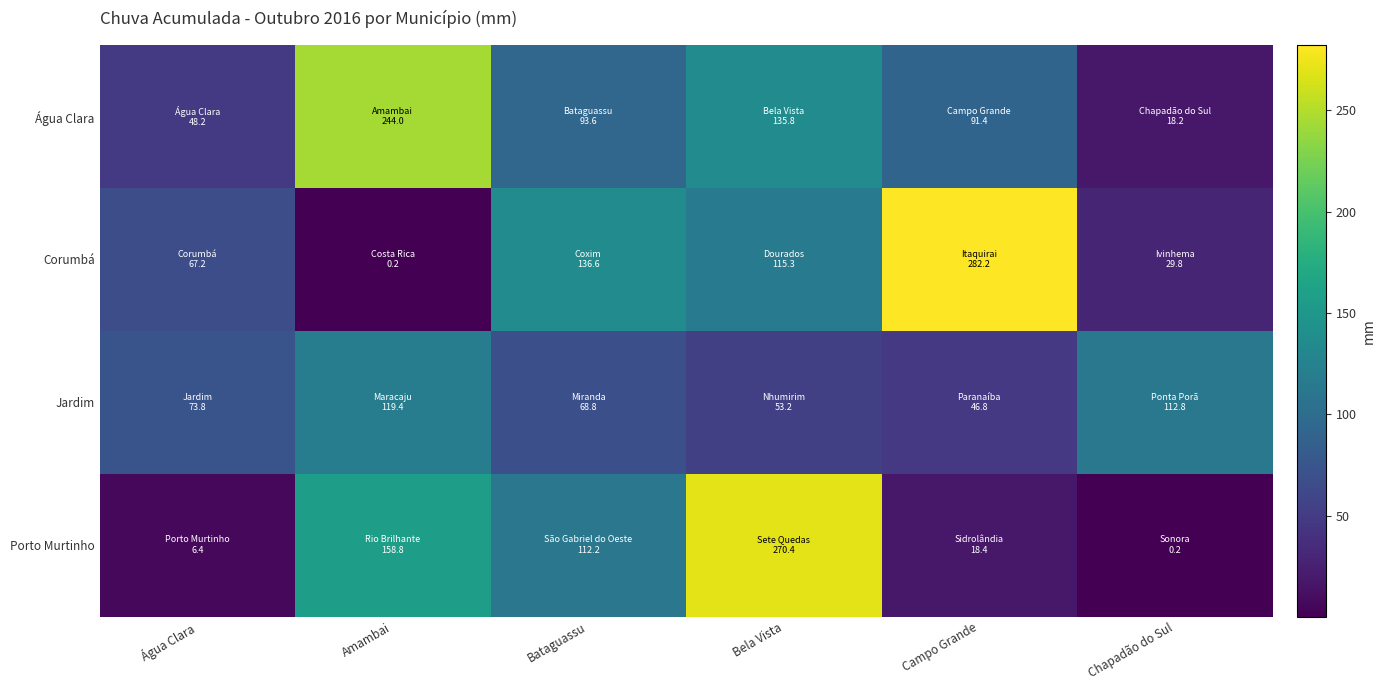

What is the minimum value shown in the chart?

0.2